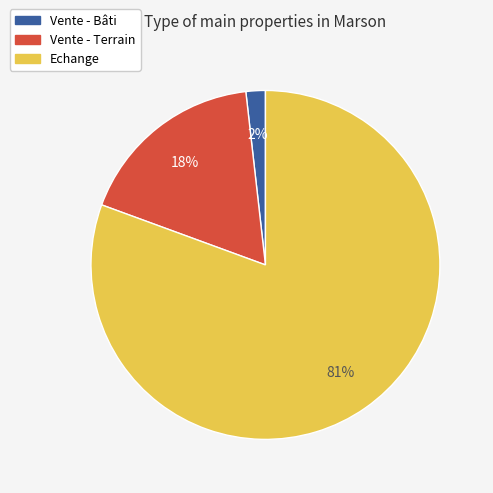

The Vente - Terrain slice represents 30% of the pie. True or false?

False